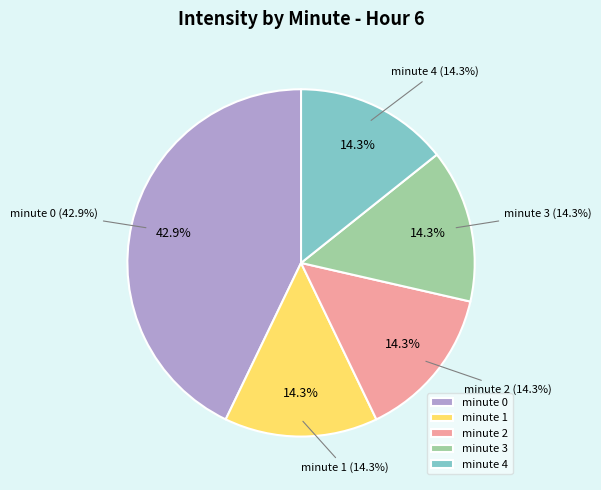

Approximately how many times larger is the value at minute 2 compared to minute 4?

1.0